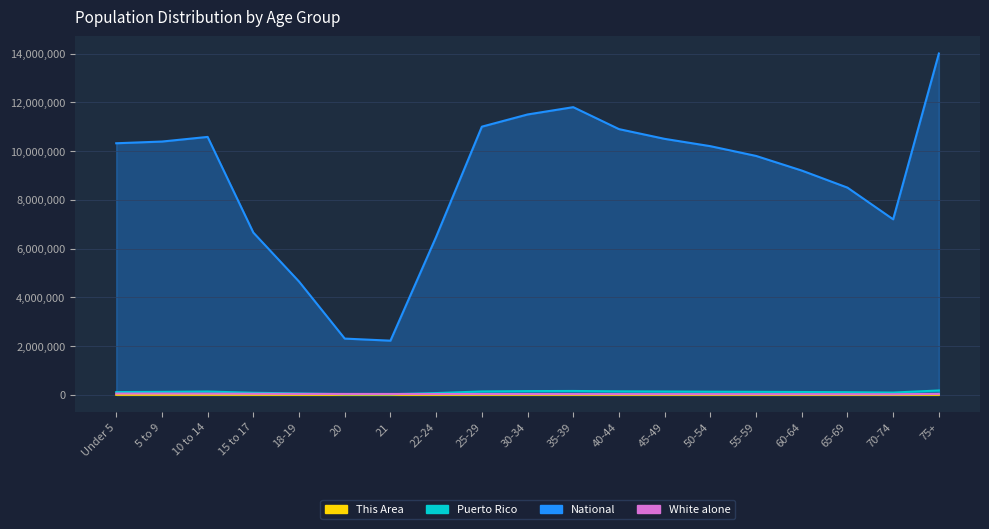

True or false: Puerto Rico and National cross at least once.

False